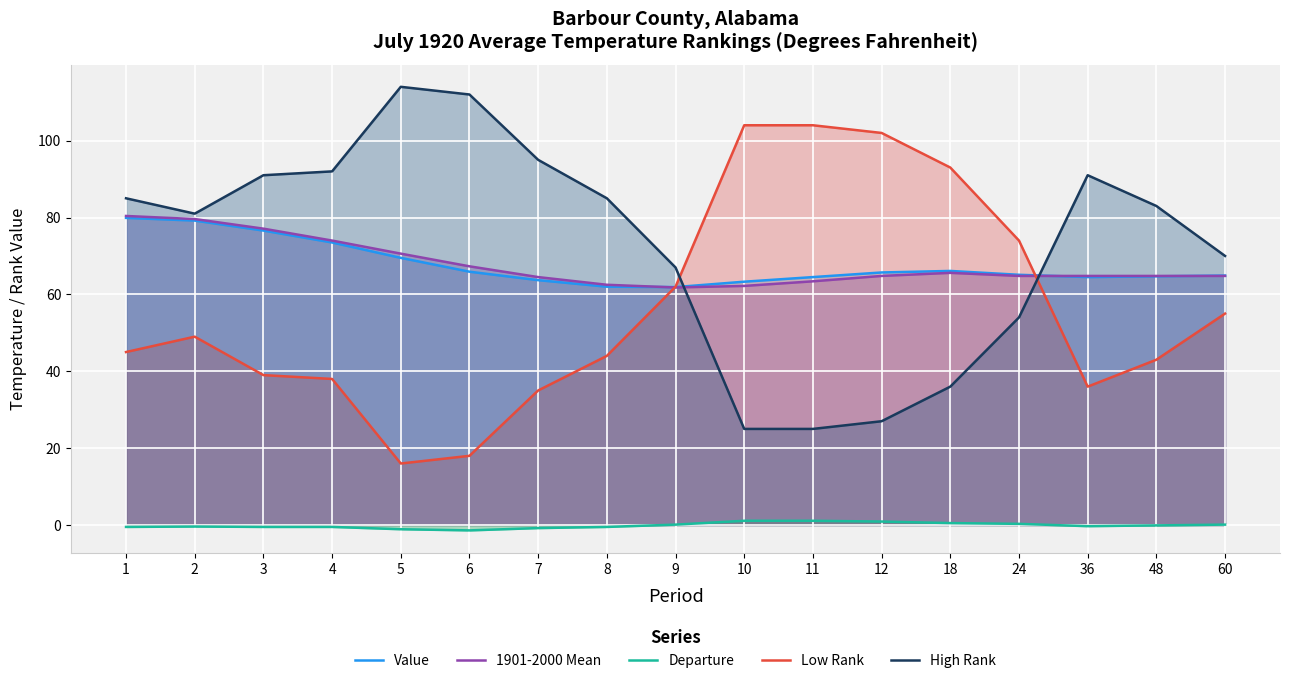

What is the spread (max minus min) of values at 10?

102.9